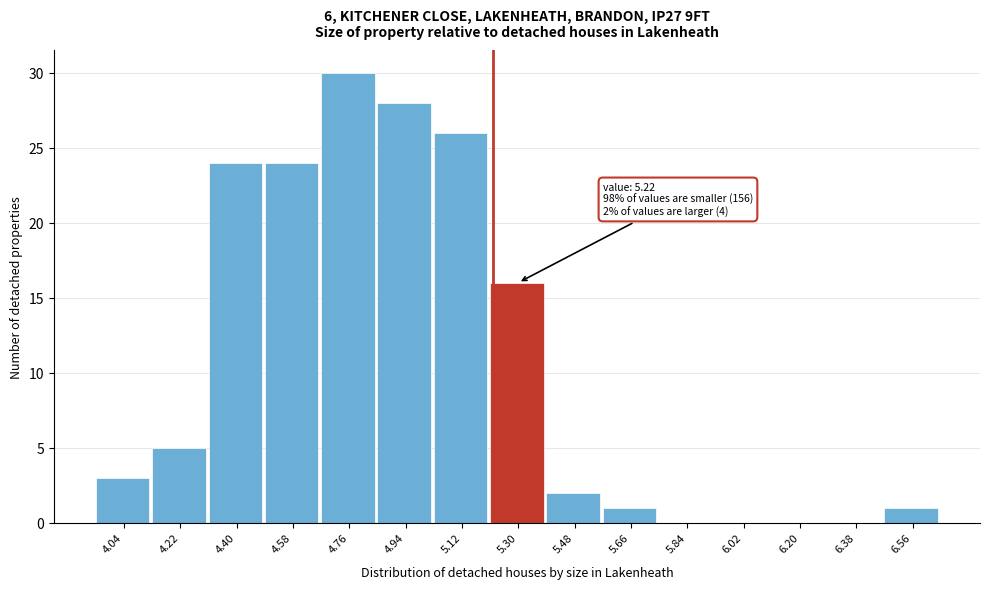

Which range on the x-axis has the tallest bar?

4.67 to 4.85